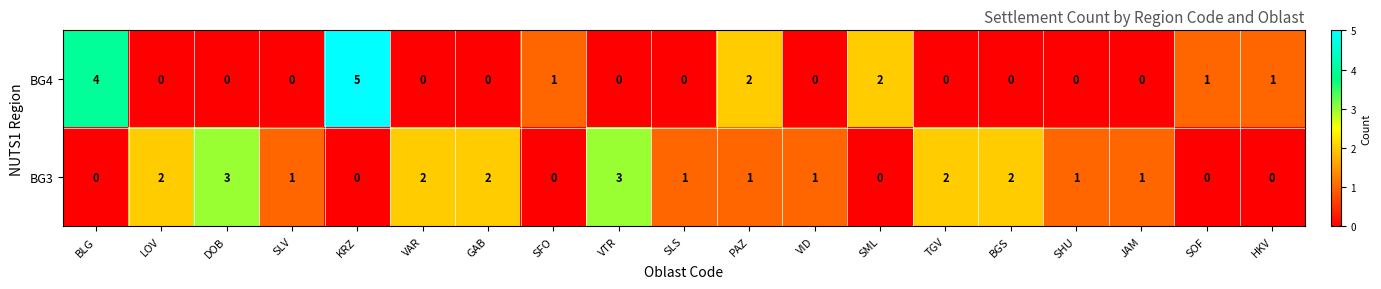

What is the difference between the second highest and minimum values in the BG4 series?

4